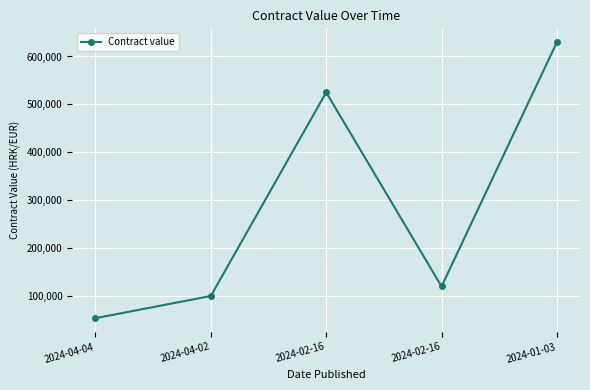

What is the label of the 1st point from the left?

2024-04-04